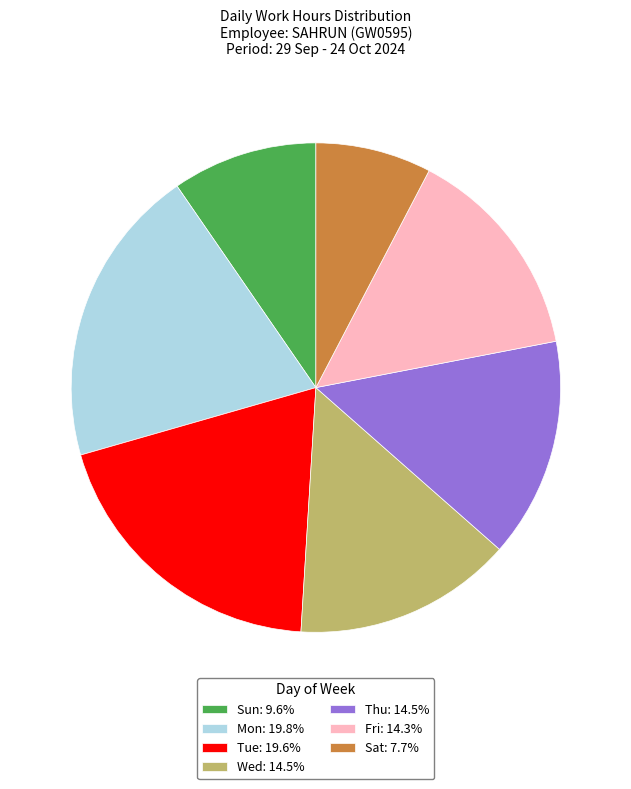

Approximately how many times larger is the value at Sun: 9.6% compared to Thu: 14.5%?

0.7